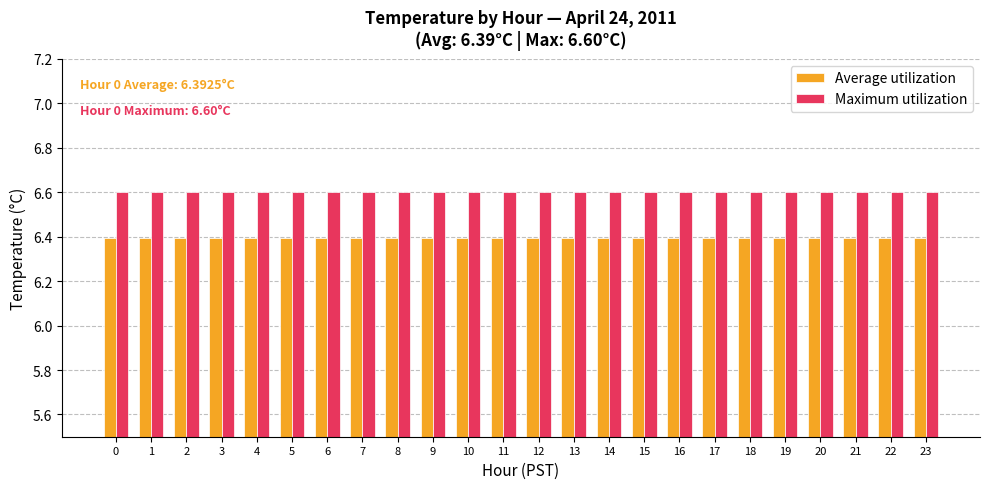

Reading left to right, transcribe all the data shown in this chart.

Average utilization: 0=6.4	1=6.4	2=6.4	3=6.4	4=6.4	5=6.4	6=6.4	7=6.4	8=6.4	9=6.4	10=6.4	11=6.4	12=6.4	13=6.4	14=6.4	15=6.4	16=6.4	17=6.4	18=6.4	19=6.4	20=6.4	21=6.4	22=6.4	23=6.4
Maximum utilization: 0=6.6	1=6.6	2=6.6	3=6.6	4=6.6	5=6.6	6=6.6	7=6.6	8=6.6	9=6.6	10=6.6	11=6.6	12=6.6	13=6.6	14=6.6	15=6.6	16=6.6	17=6.6	18=6.6	19=6.6	20=6.6	21=6.6	22=6.6	23=6.6